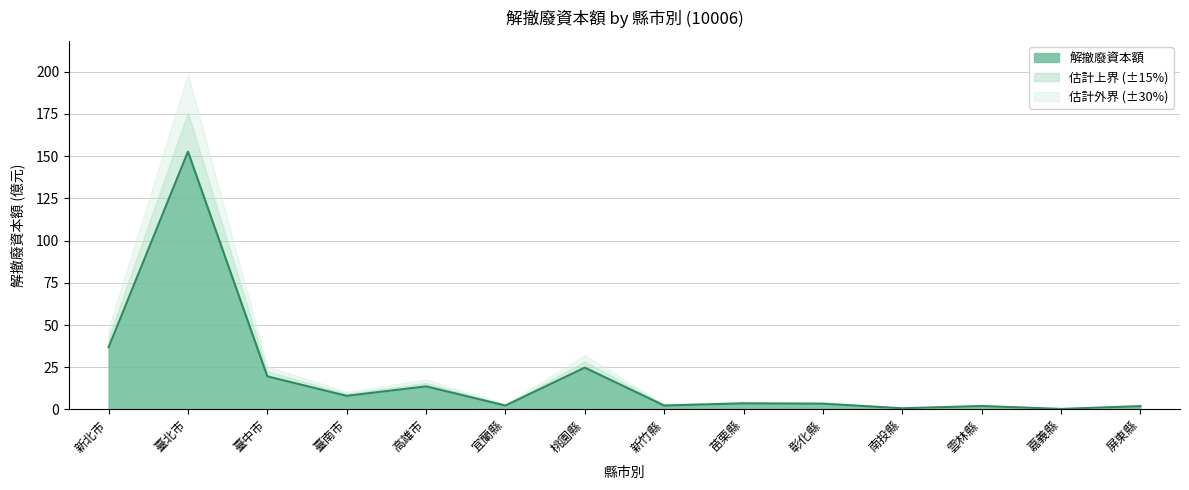

What position from the right is 彰化縣?

5